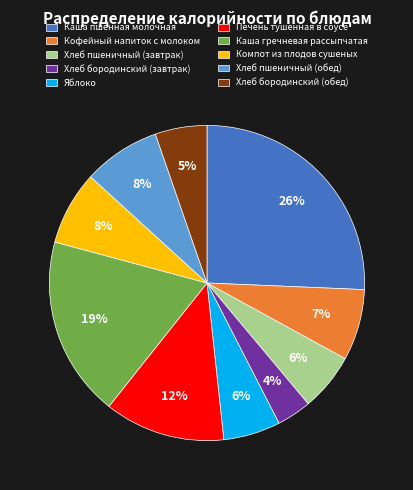

What percentage is the Печень тушенная в соусе slice, to the nearest percent?

12%